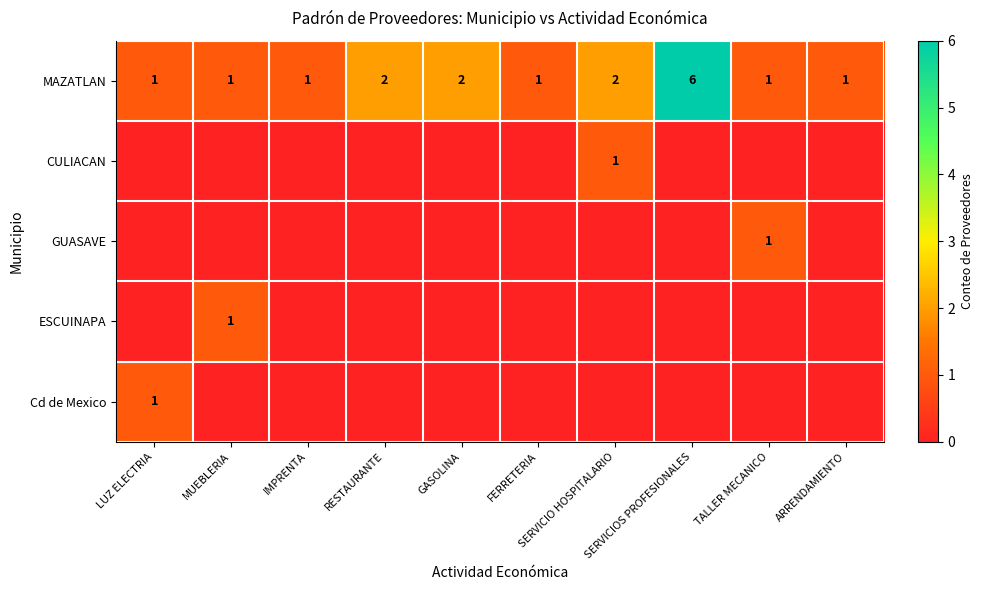

What is the difference between the maximum and second lowest values in the MAZATLAN series?

5